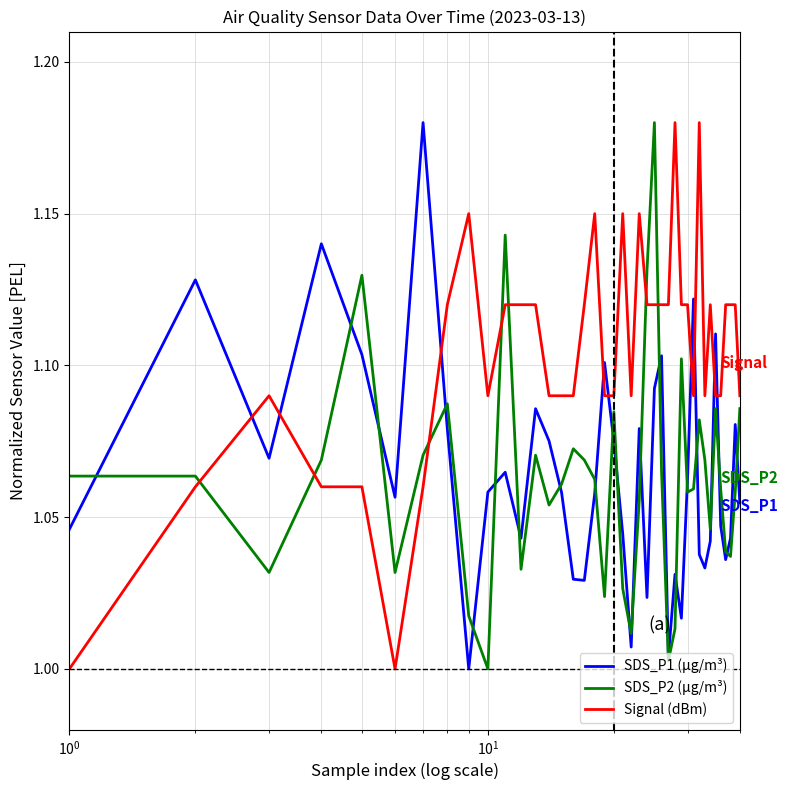

True or false: Signal (dBm) and SDS_P1 (µg/m³) cross at least once.

True